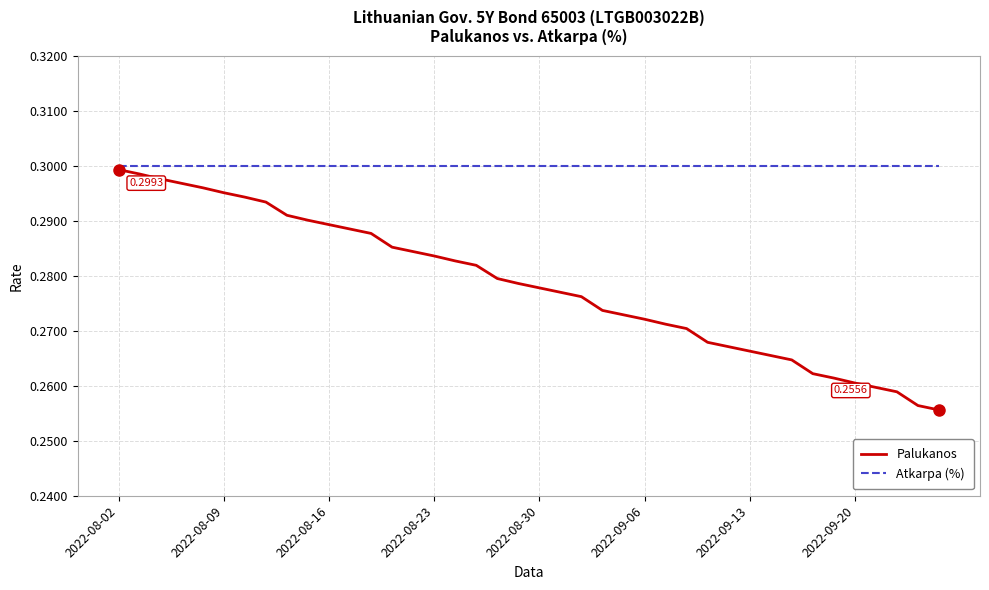

Which series has the widest spread of values?

Palukanos